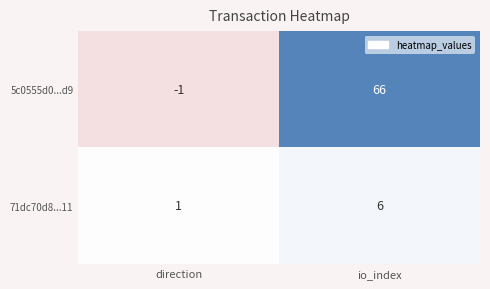

How many values in 5c0555d0...d9 are below zero?

1